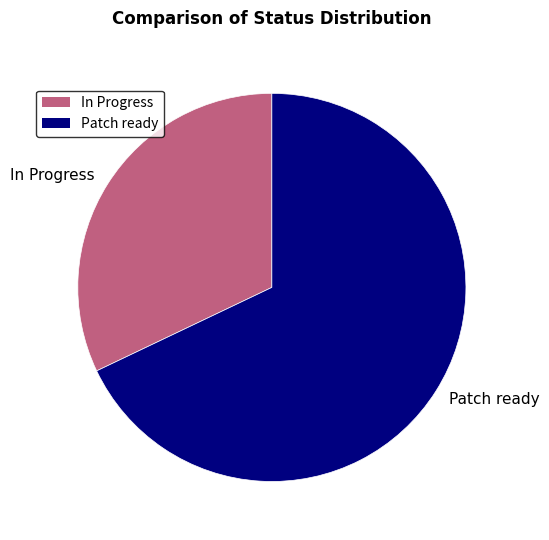

Is In Progress the majority of the pie?

No